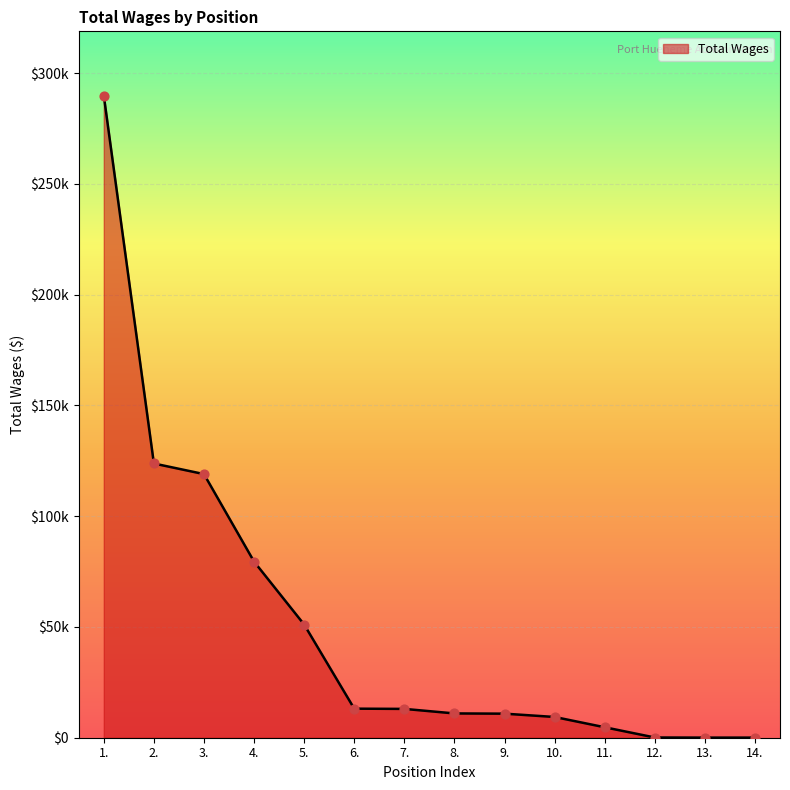

What is the ratio of the value at 9. to the value at 6.?

0.8